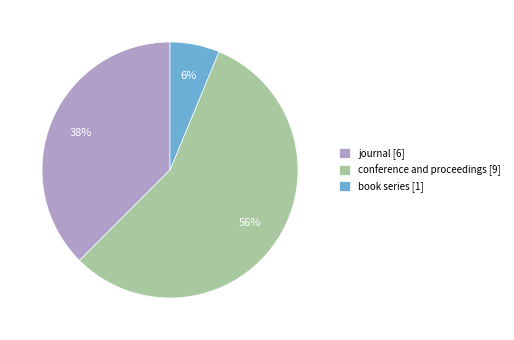

Combined, do journal and book series account for over 50%?

No